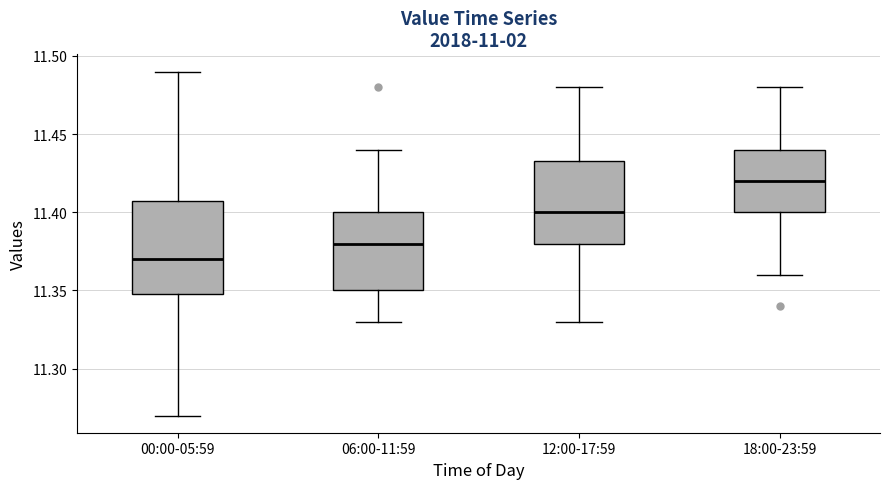

Reading left to right, read every box against the y-axis: the position of its median line, the range the box covers, and the ends of its whiskers. The values are not printed on the chart, so give them approximately, as read against the axis.

00:00-05:59: median 11.370, box 11.350 to 11.410, whiskers 11.270 to 11.490
06:00-11:59: median 11.380, box 11.350 to 11.400, whiskers 11.330 to 11.440
12:00-17:59: median 11.400, box 11.380 to 11.435, whiskers 11.330 to 11.480
18:00-23:59: median 11.420, box 11.400 to 11.440, whiskers 11.360 to 11.480